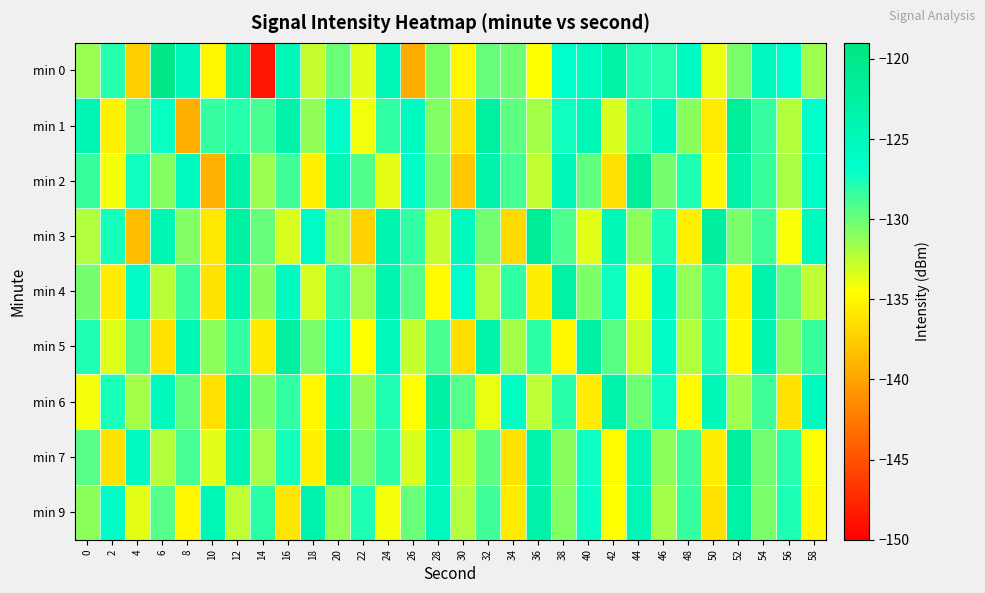

What is the total value across all series at 20?

-1146.1